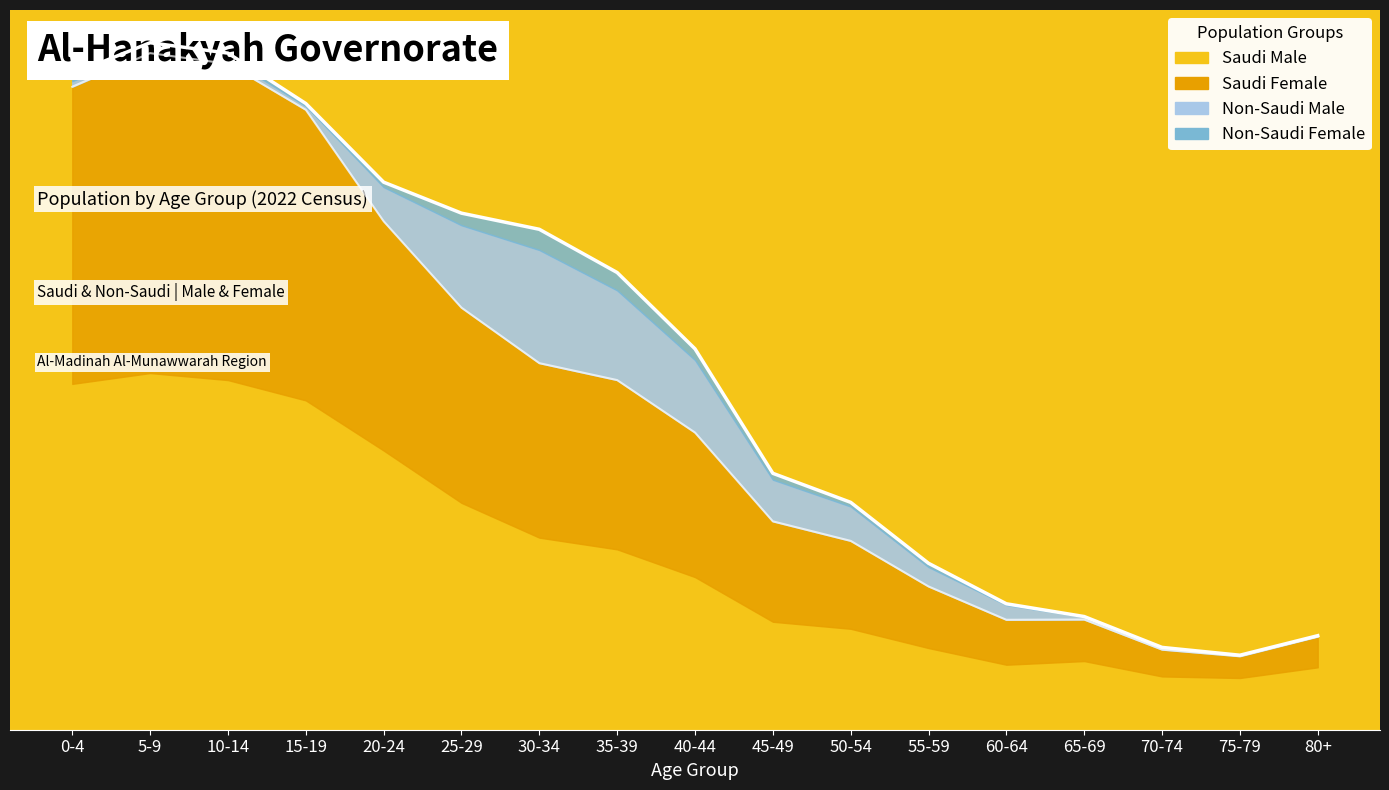

True or false: Saudi Male has a value of 3544 at 35-39.

False